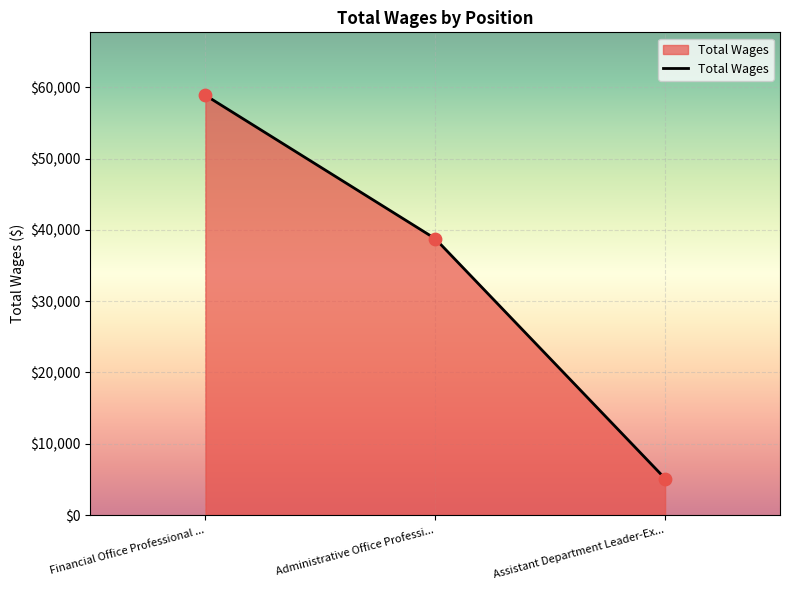

Which has a higher value, Assistant Department Leader-Ex... or Administrative Office Professi...?

Administrative Office Professi...